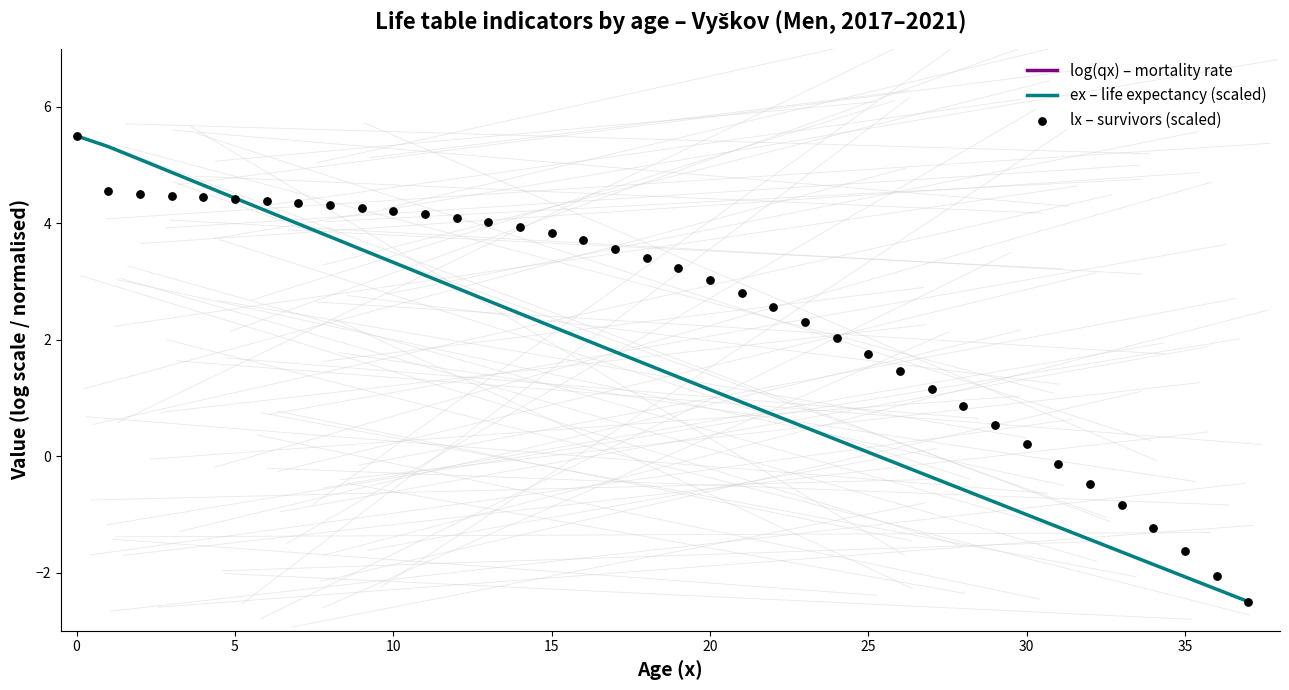

What is the total value across all series at 18?

-2.8